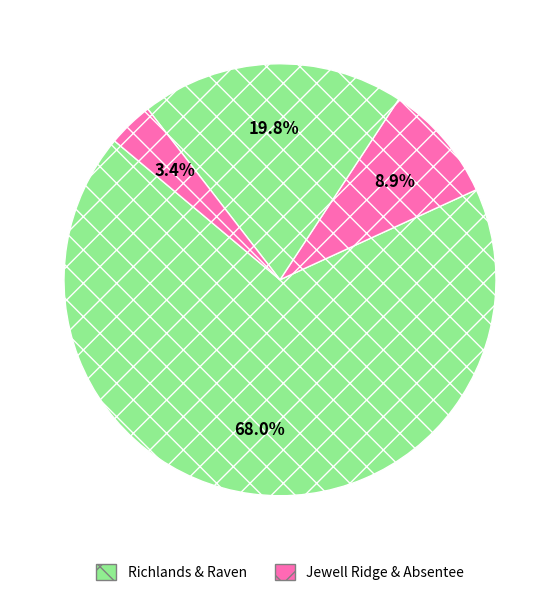

How many segments does this pie chart have?

4